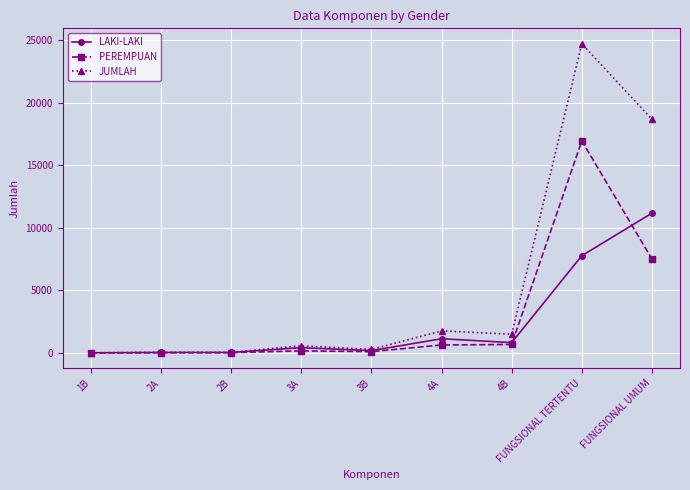

List the series in order of their overall mean, lowest first.

LAKI-LAKI, PEREMPUAN, JUMLAH